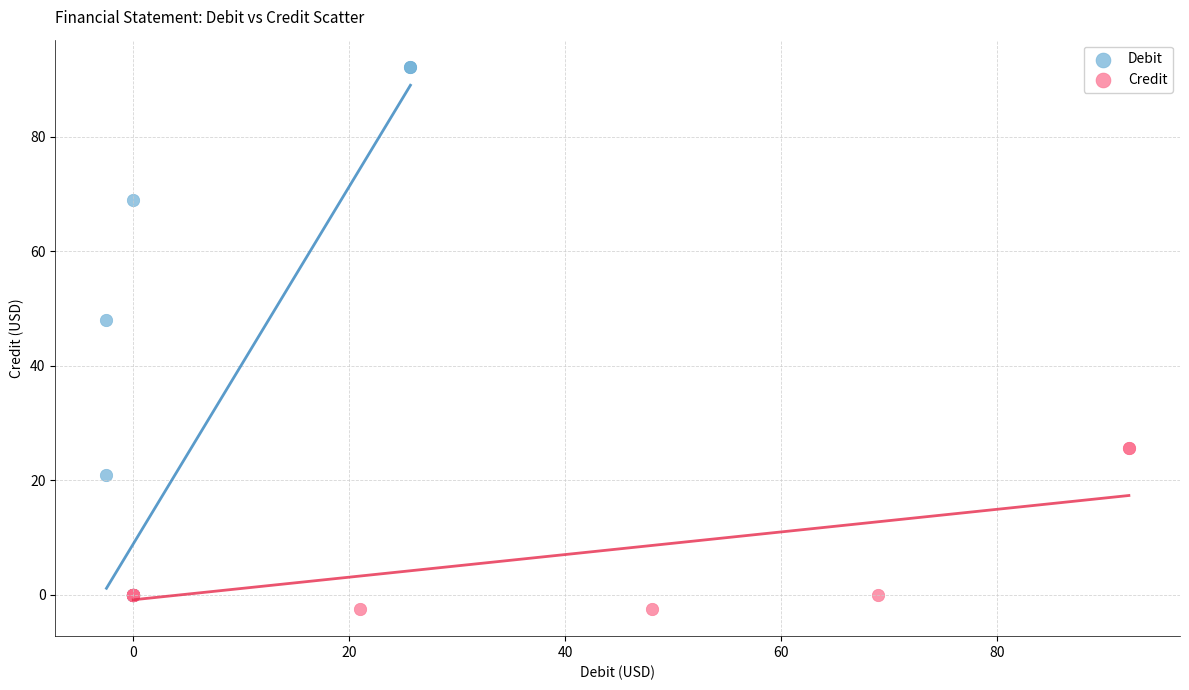

Which series contains the highest Y value?

Debit